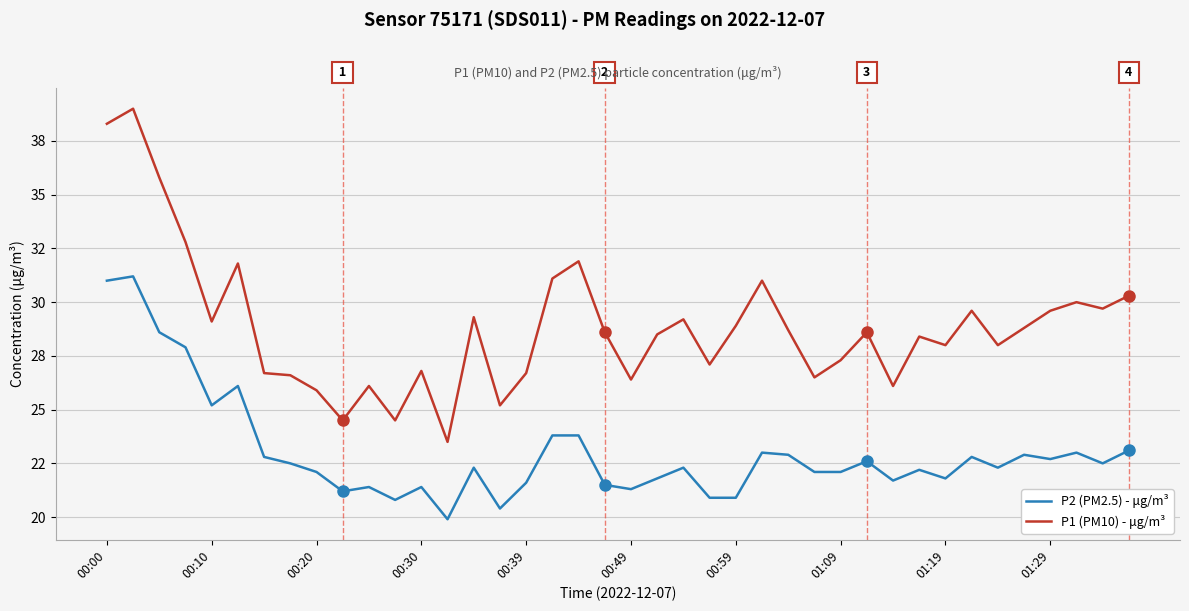

How many interior local valleys does the P1 (PM10) - μg/m³ series have?

12